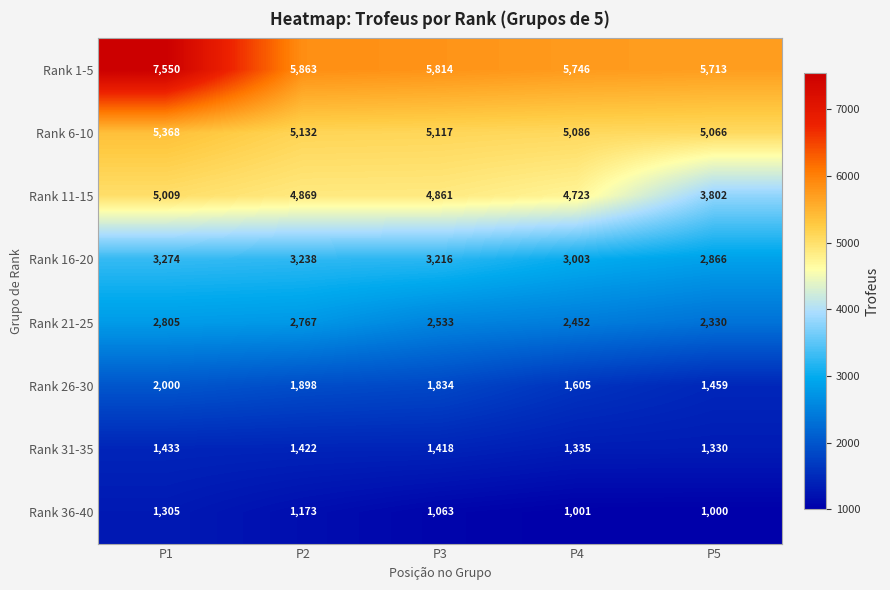

The Rank 6-10 series shows 5117 at P3. True or false?

True